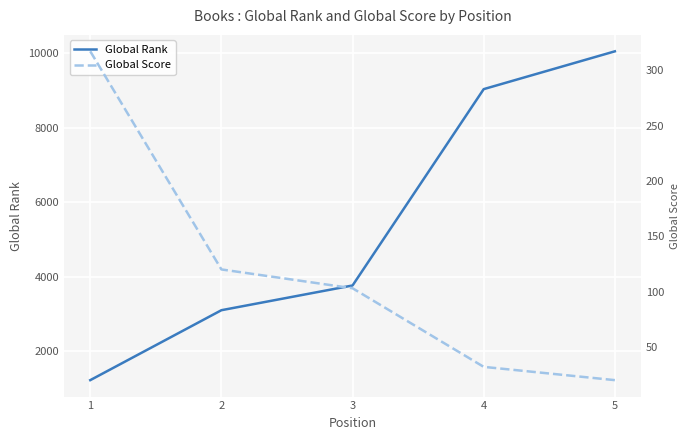

Which label corresponds to the largest value in the chart?

5